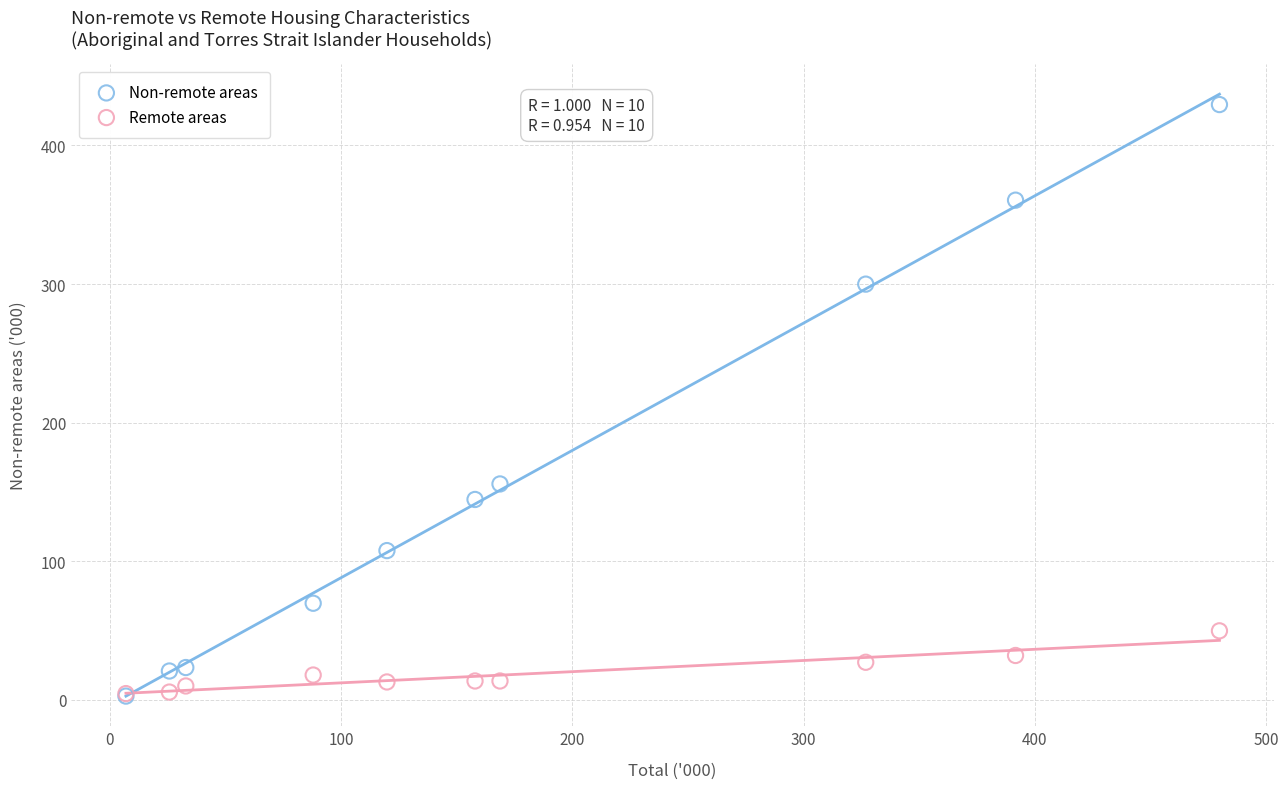

Across all series, what Y value is closest to 216?

155.7